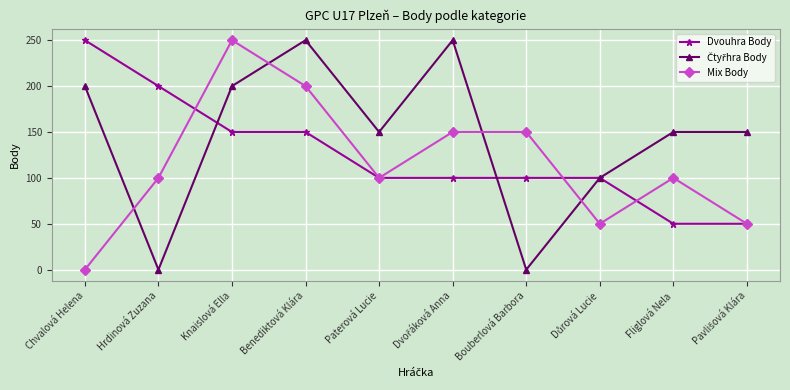

Is this an area chart (filled region under the line)?

No